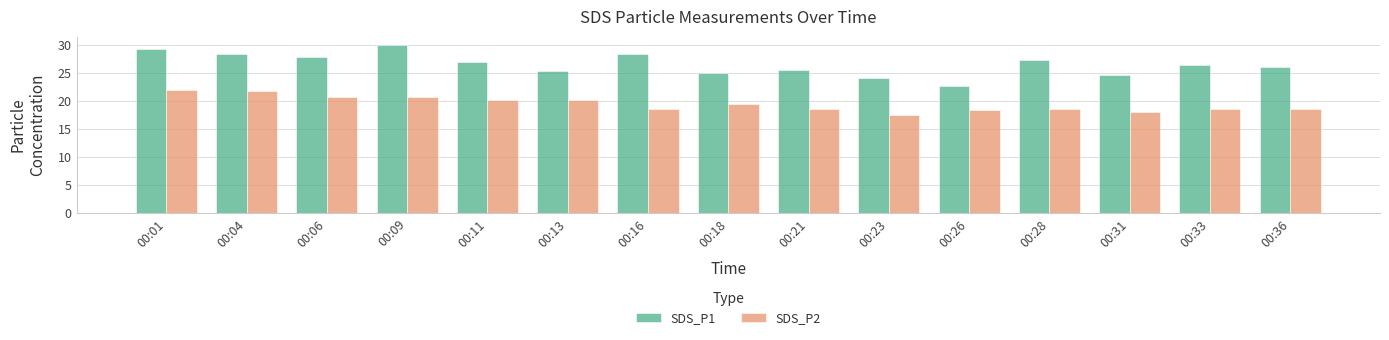

Between 00:11 and 00:31, which series saw the biggest shift?

SDS_P1